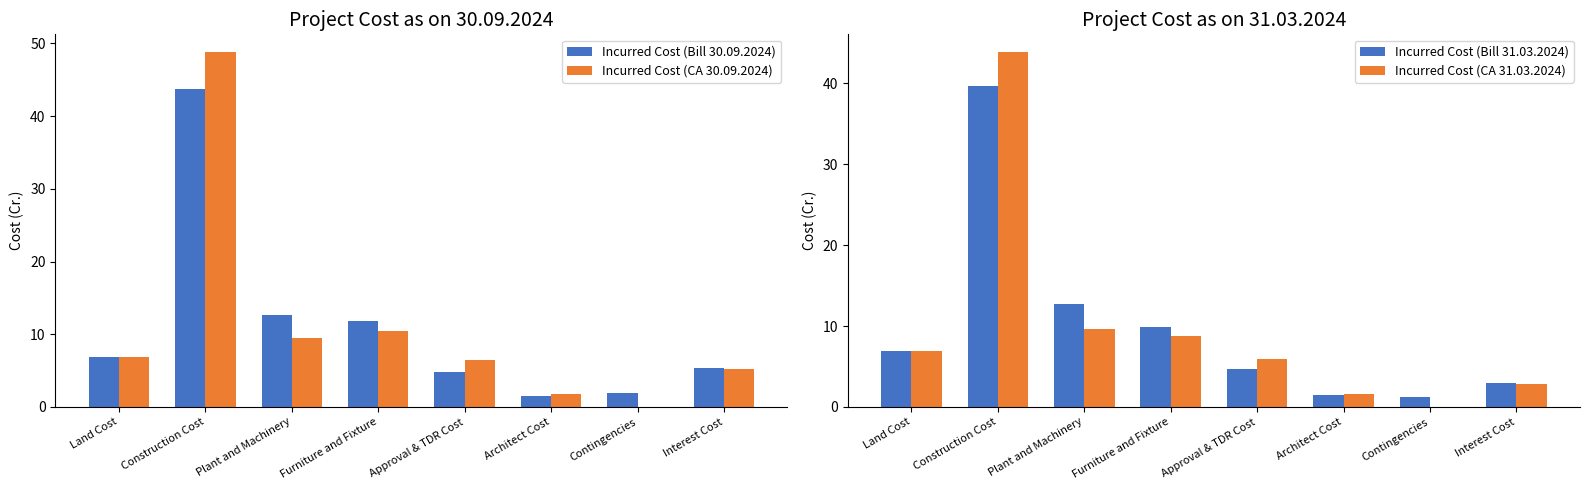

What is the difference between the highest and lowest values at Contingencies?

1.9